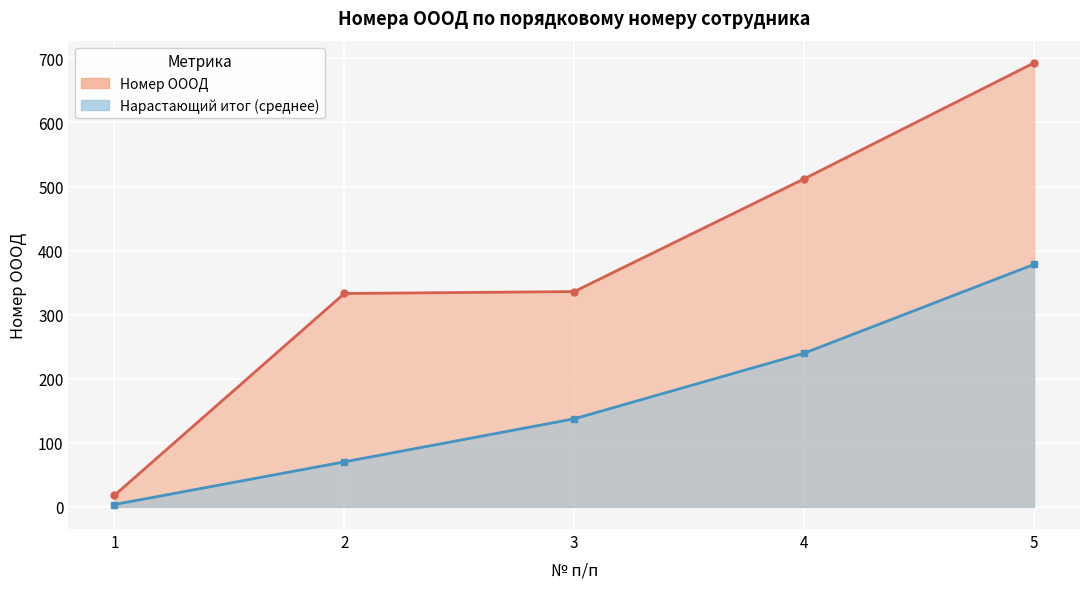

Is it true that the value at 3 is 198?

False